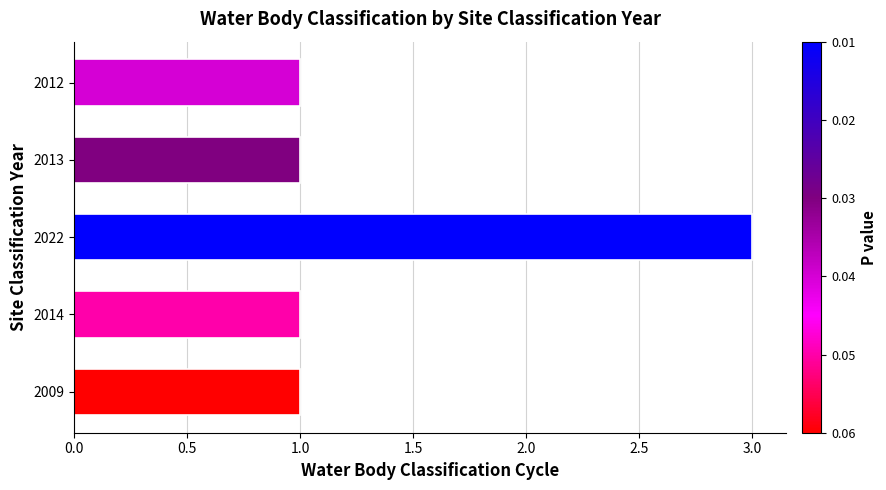

Reading bottom to top, extract all data points from this chart.

2009=1	2014=1	2022=3	2013=1	2012=1